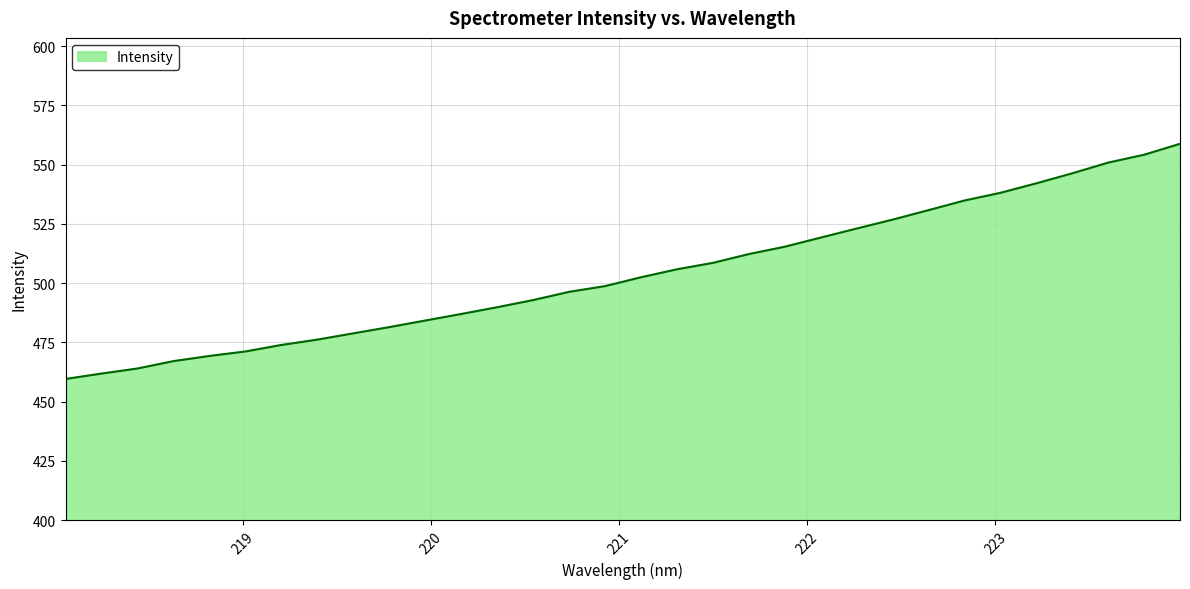

What is the difference between the maximum and minimum values?

99.2